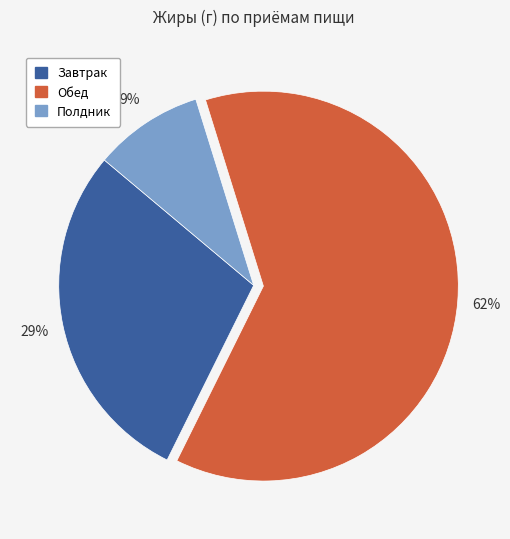

To the nearest percent, what is the average slice percentage?

33%